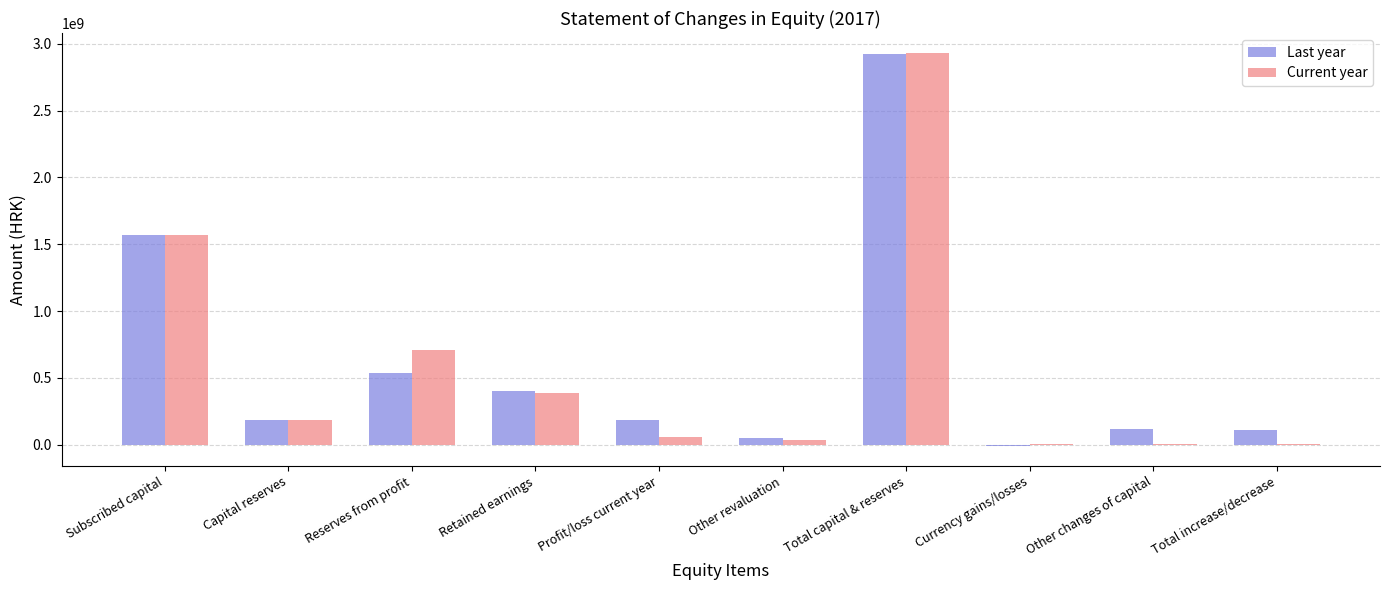

At which category does the chart reach its peak across all series?

Total capital & reserves